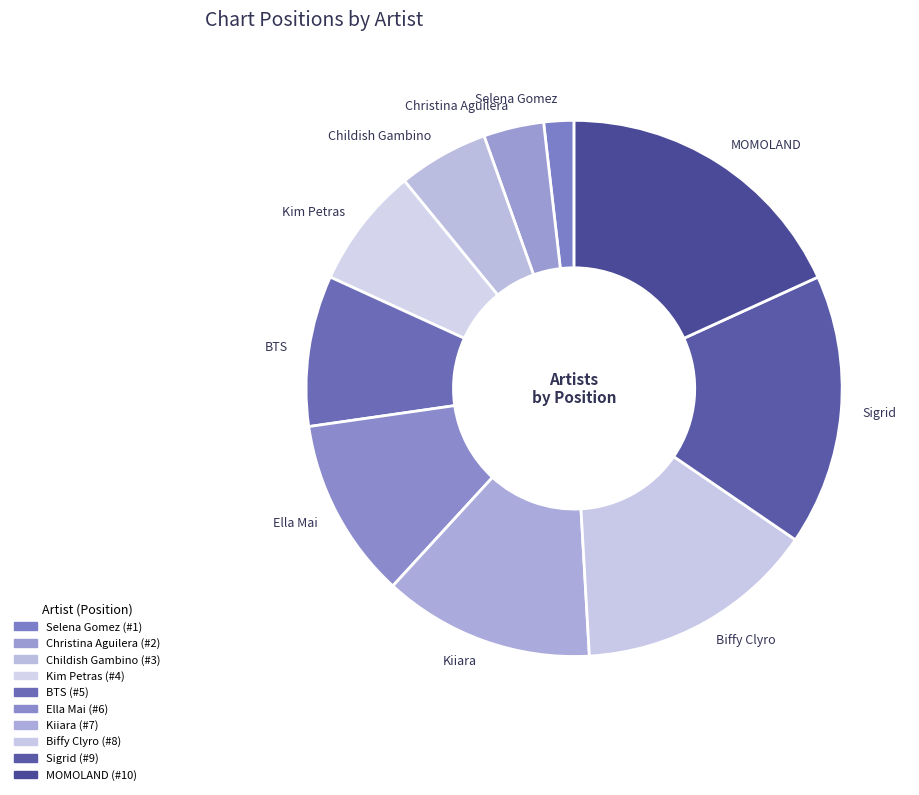

Which category has the biggest portion of the pie?

MOMOLAND